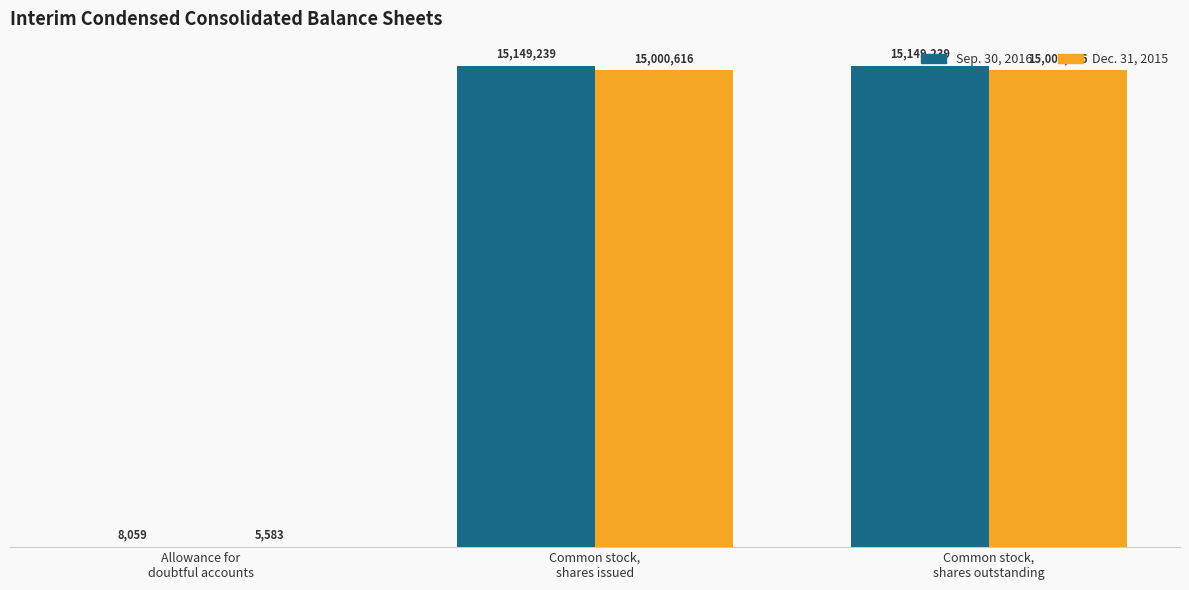

What is the average value of the Sep. 30, 2016 series?

10102179